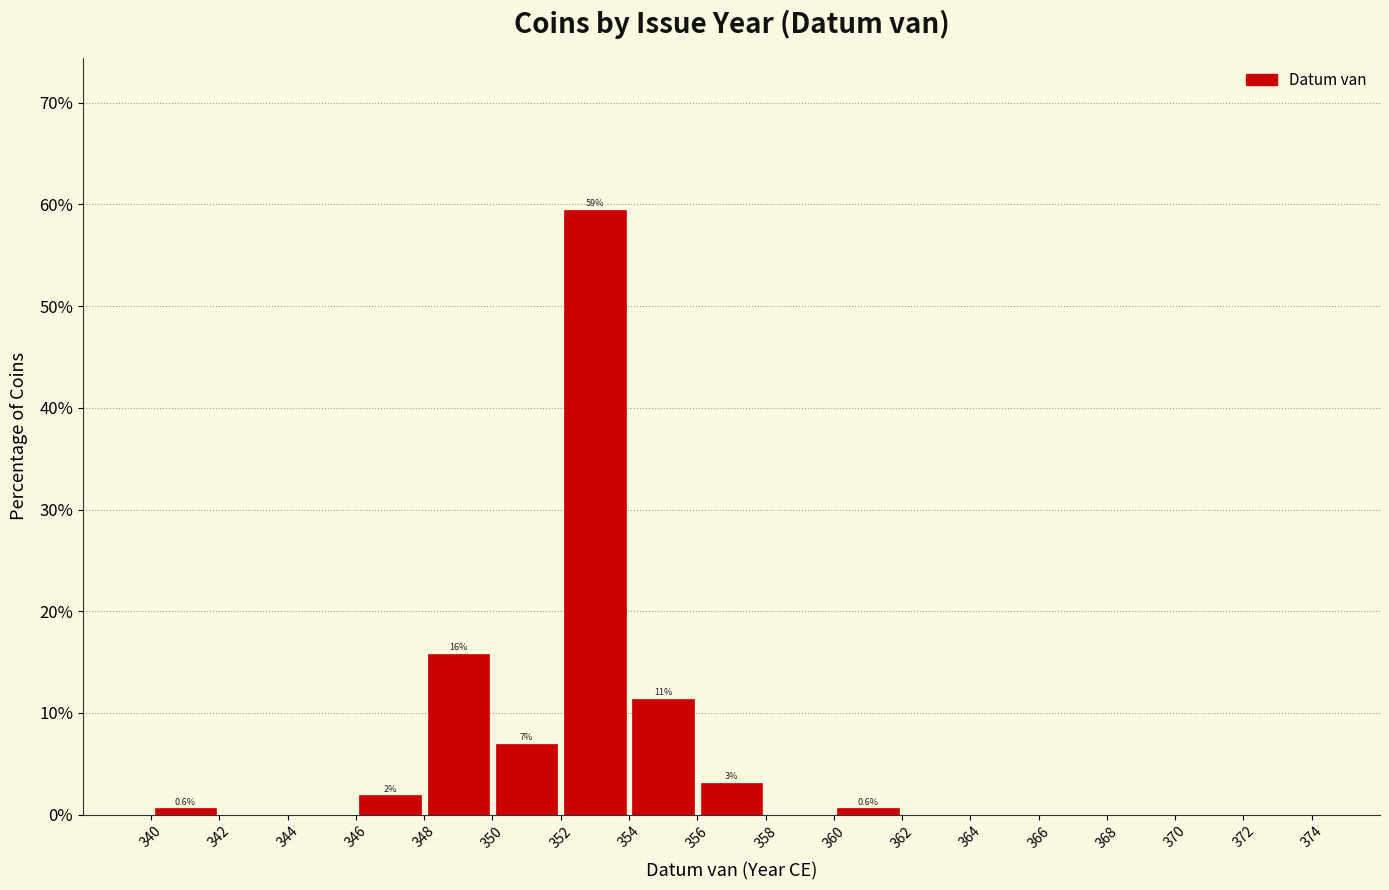

Over which range of the x-axis is the bar tallest?

352 to 354